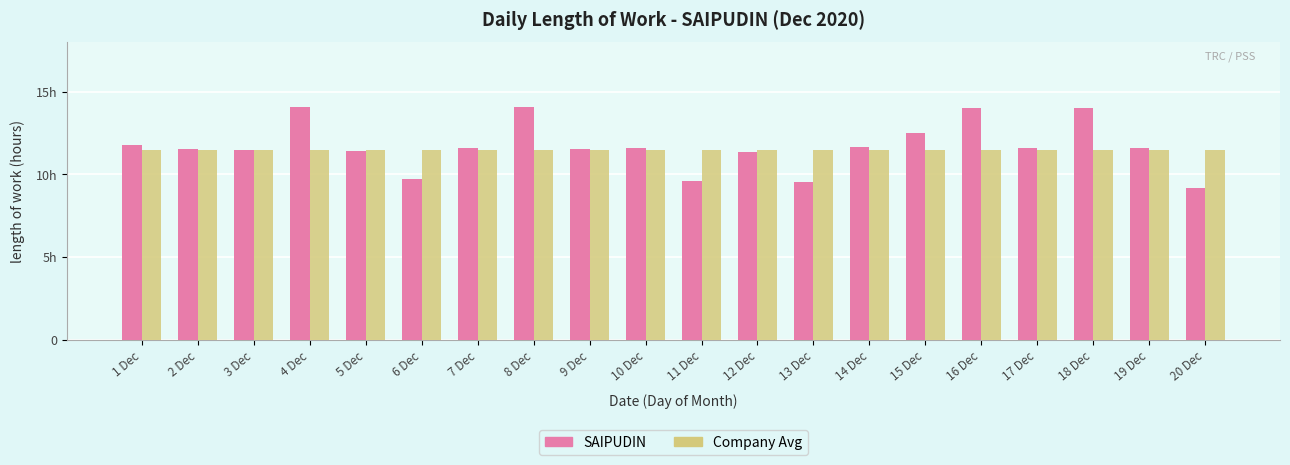

Between 12 Dec and 20 Dec, which is larger?

12 Dec